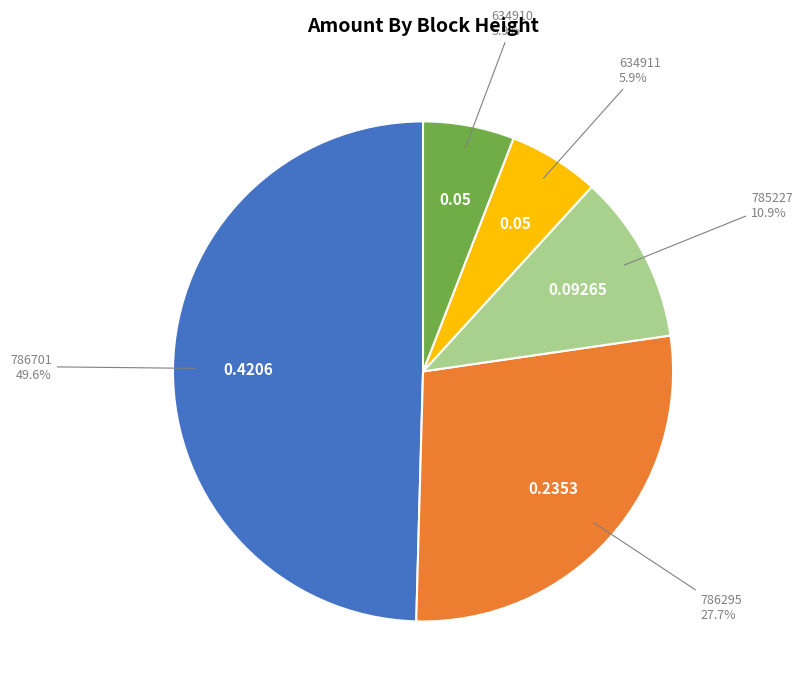

What percentage do 634911 and 786295 together represent?

33.6%